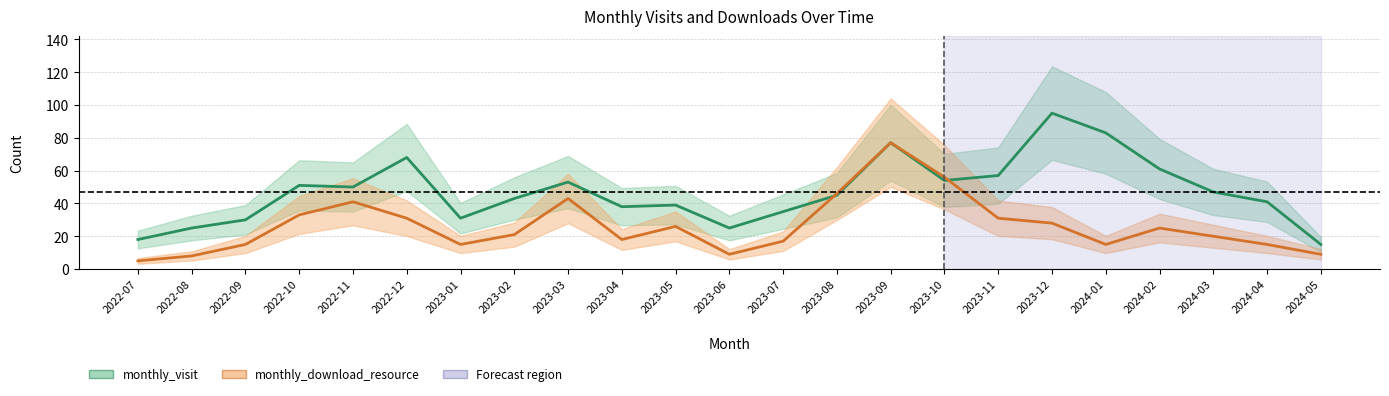

How many lines are shown in the chart?

2